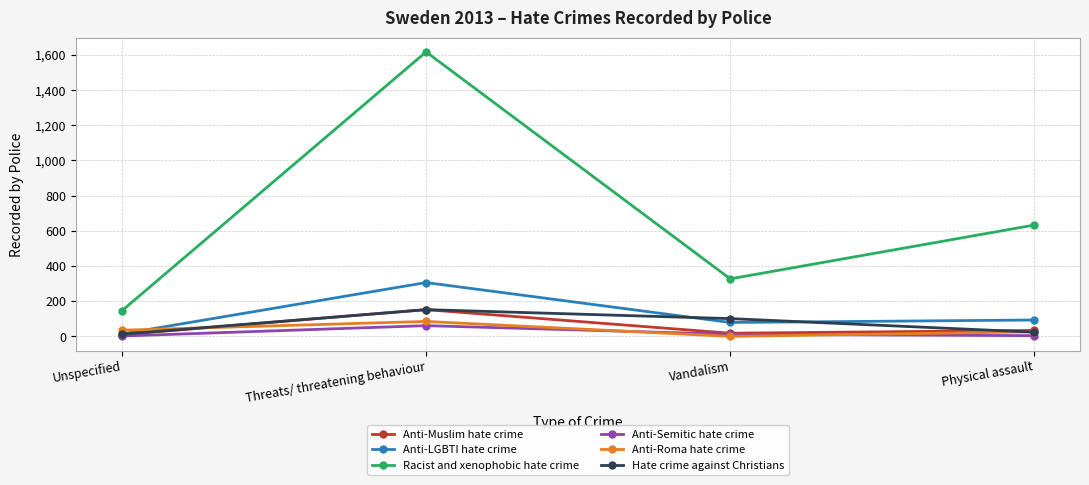

The value of Anti-Roma hate crime at Unspecified is 35. True or false?

True